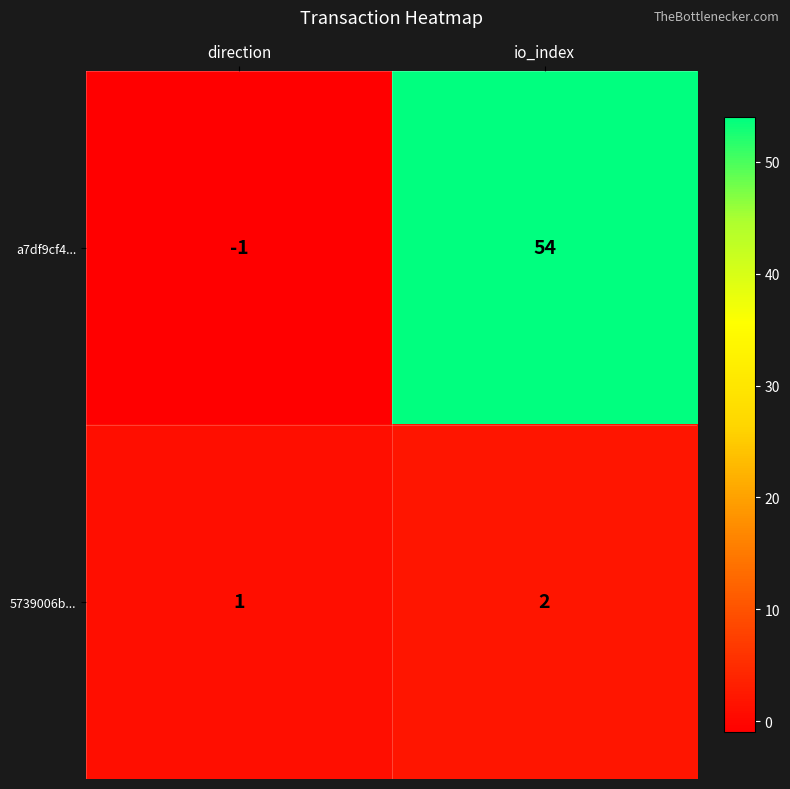

What is the difference between the maximum and minimum values in the a7df9cf4... series?

55